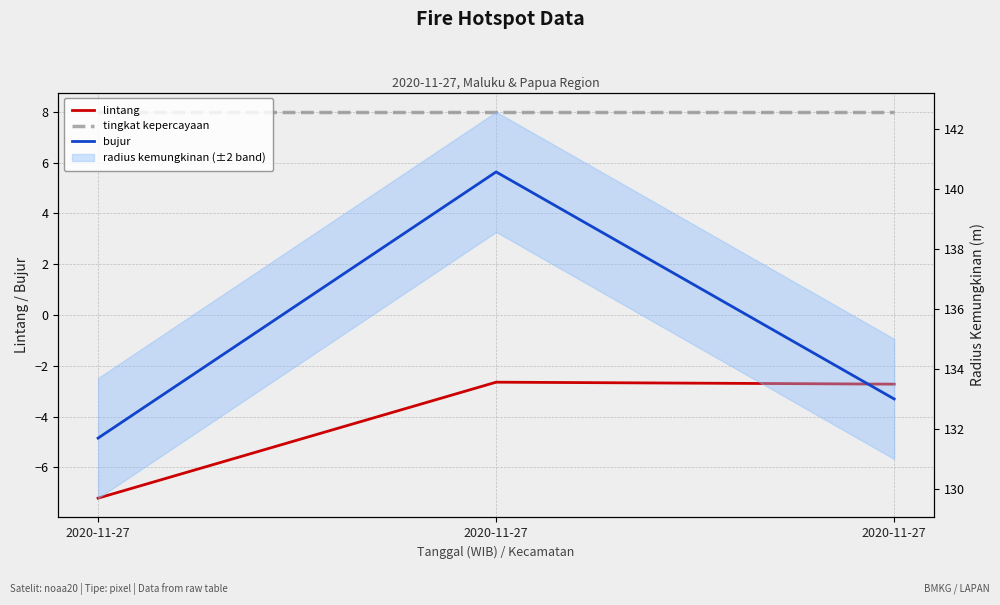

Which label corresponds to the smallest value in the chart?

2020-11-27